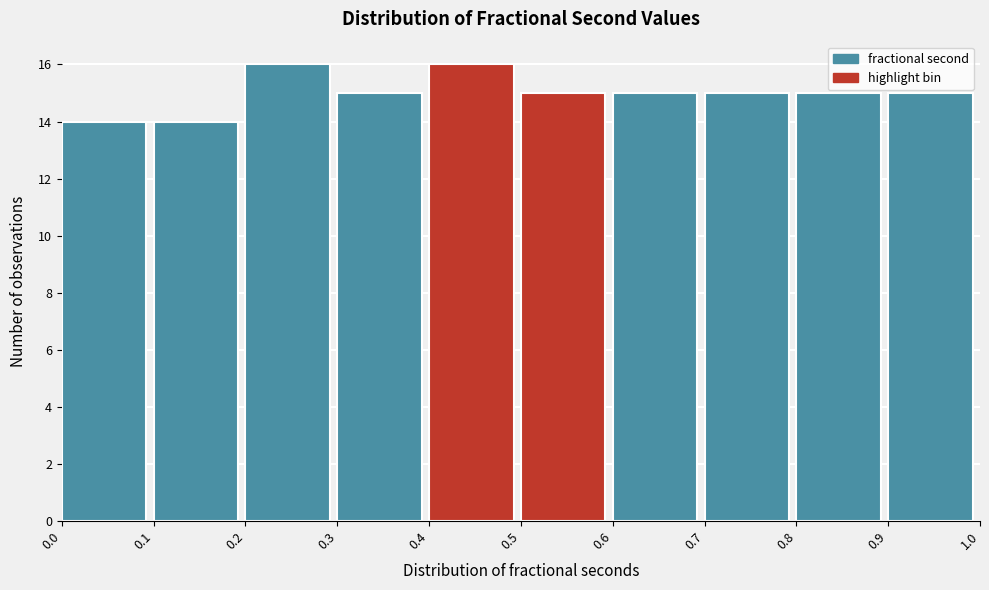

What is the height of the bar covering 0.8 to 0.9 on the x-axis? The values are not printed on the chart, so give them approximately, as read against the axis.

15